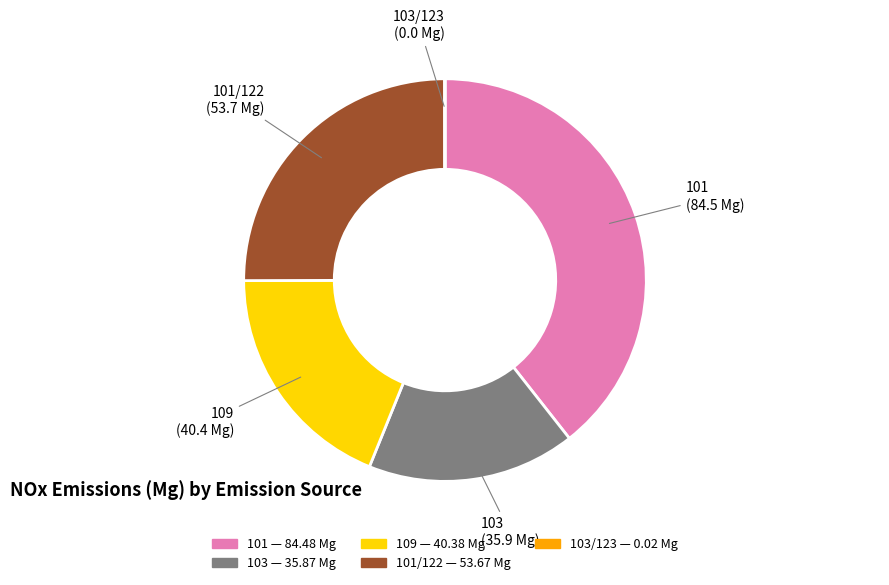

Is there a majority slice in this chart?

No